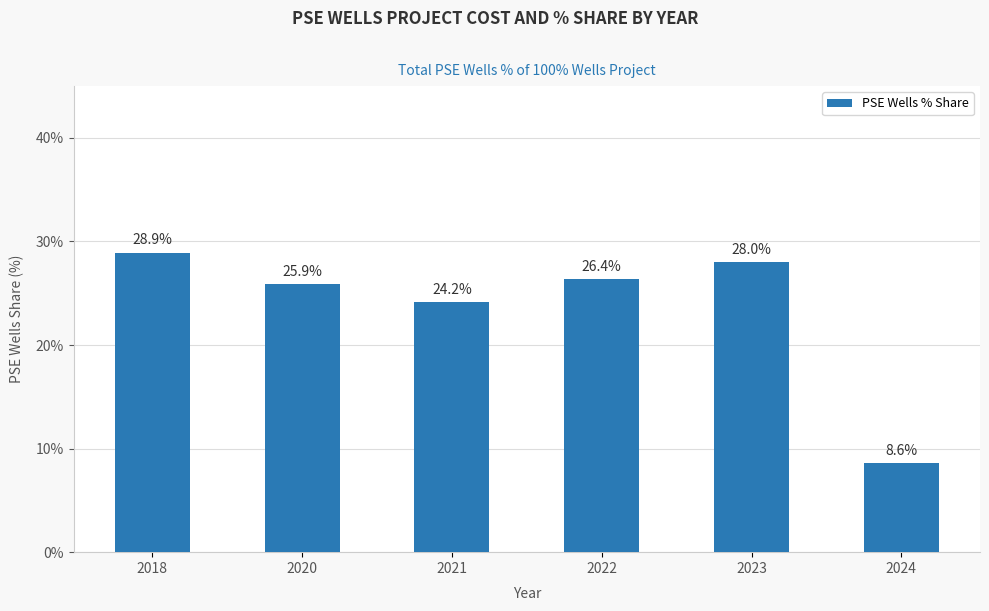

Between 2018 and 2023, which is larger?

2018